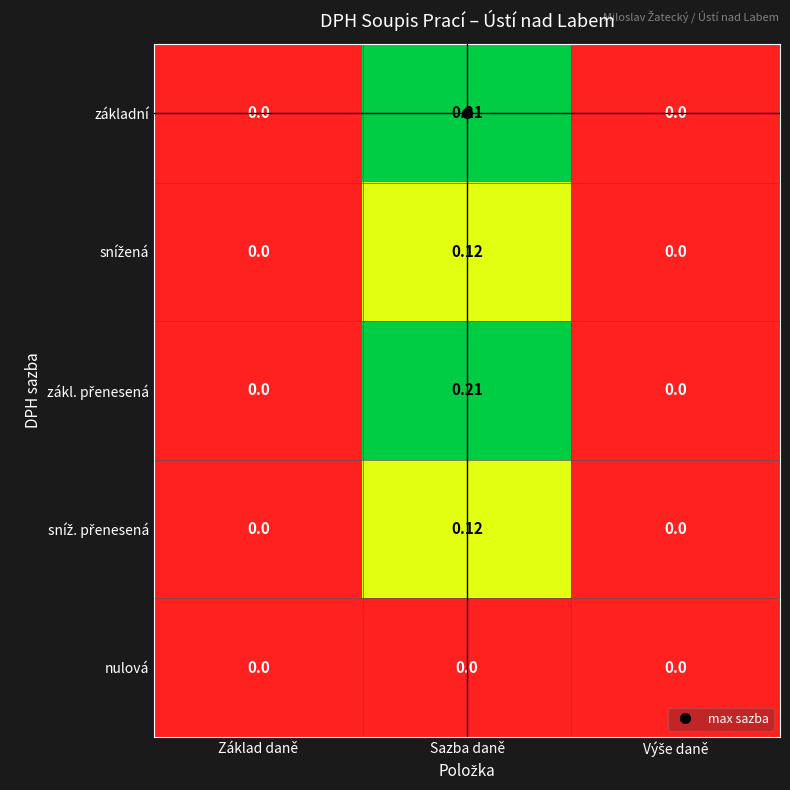

Which label corresponds to the largest value in the chart?

Sazba daně